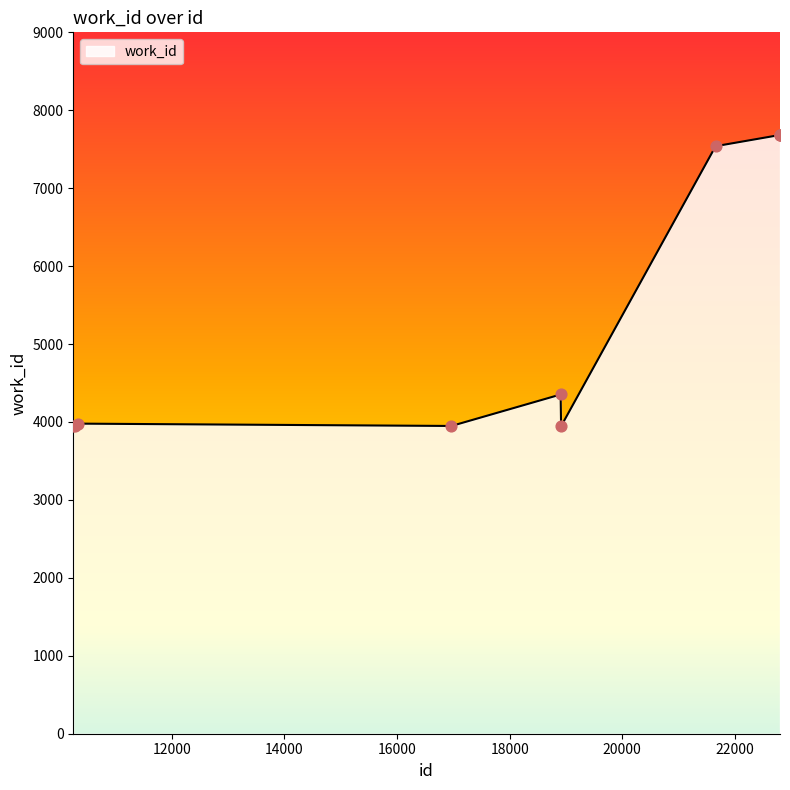

What is the smallest value displayed?

3946